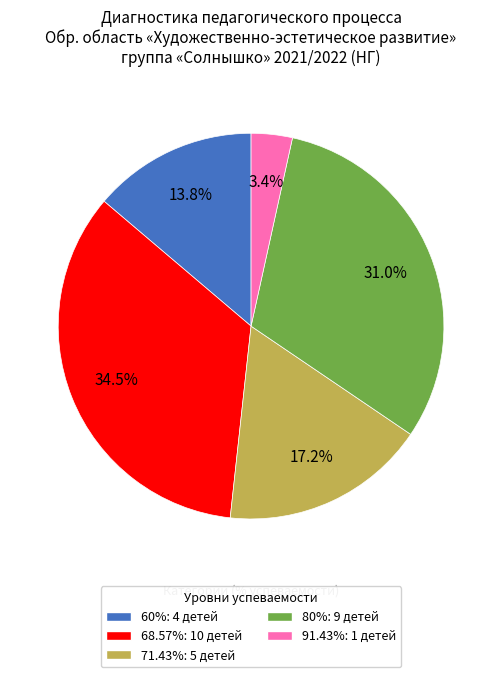

Is there any slice that represents more than half of the pie?

No